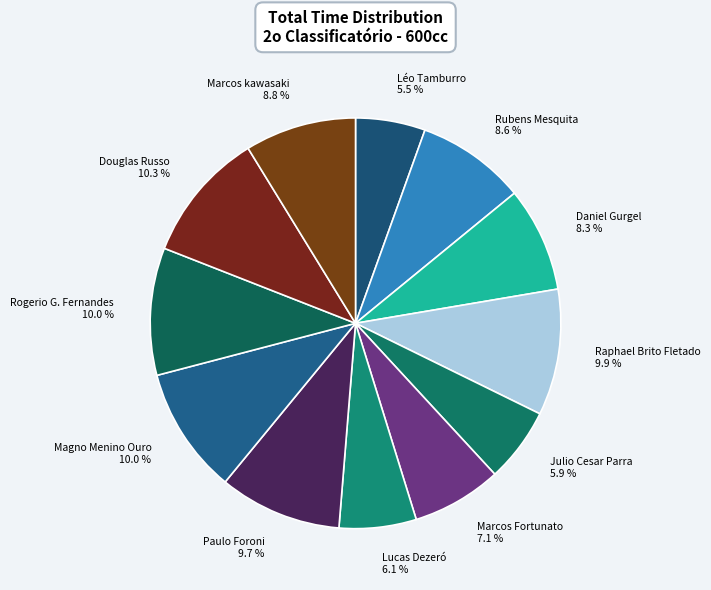

Combined, do Marcos kawasaki and Julio Cesar Parra account for over 50%?

No